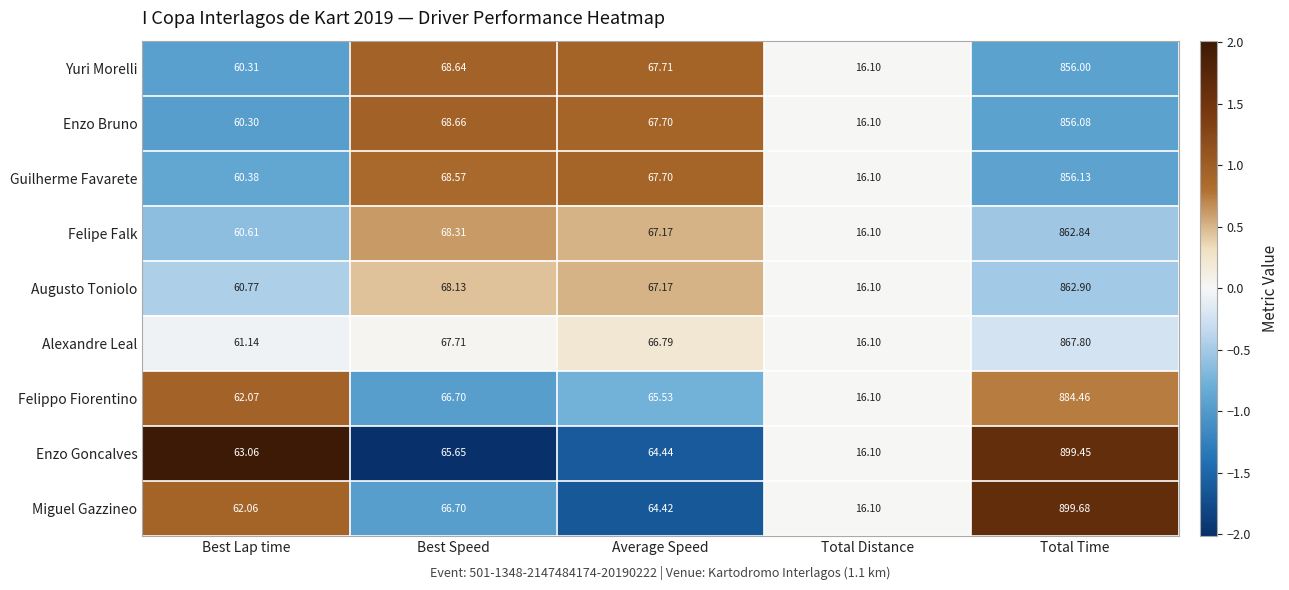

Which category has the highest value across all series?

Total Time